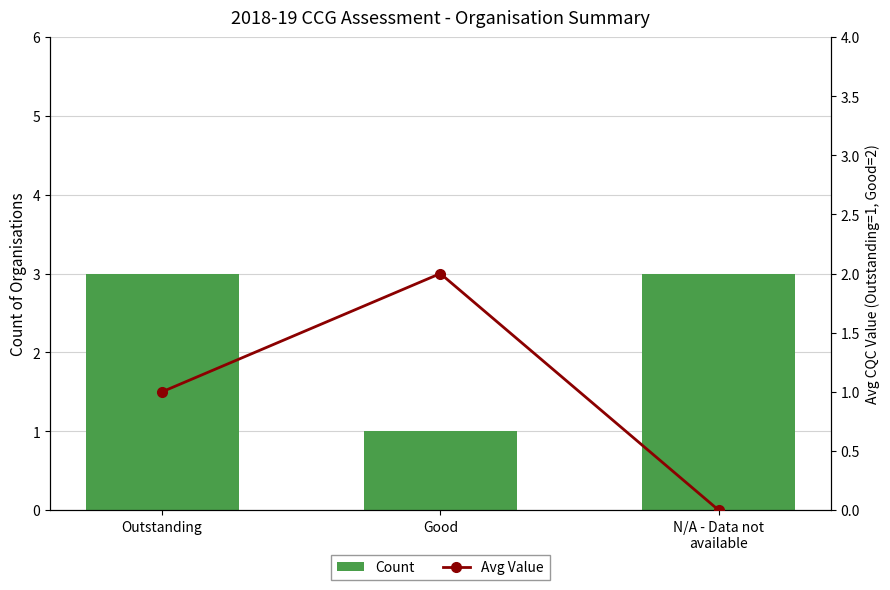

List the series in order of their peak value, highest first.

Count, Avg Value